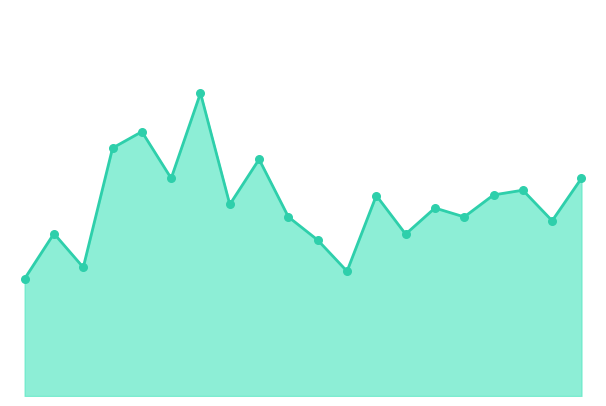

Is this an area chart (filled region under the line)?

Yes